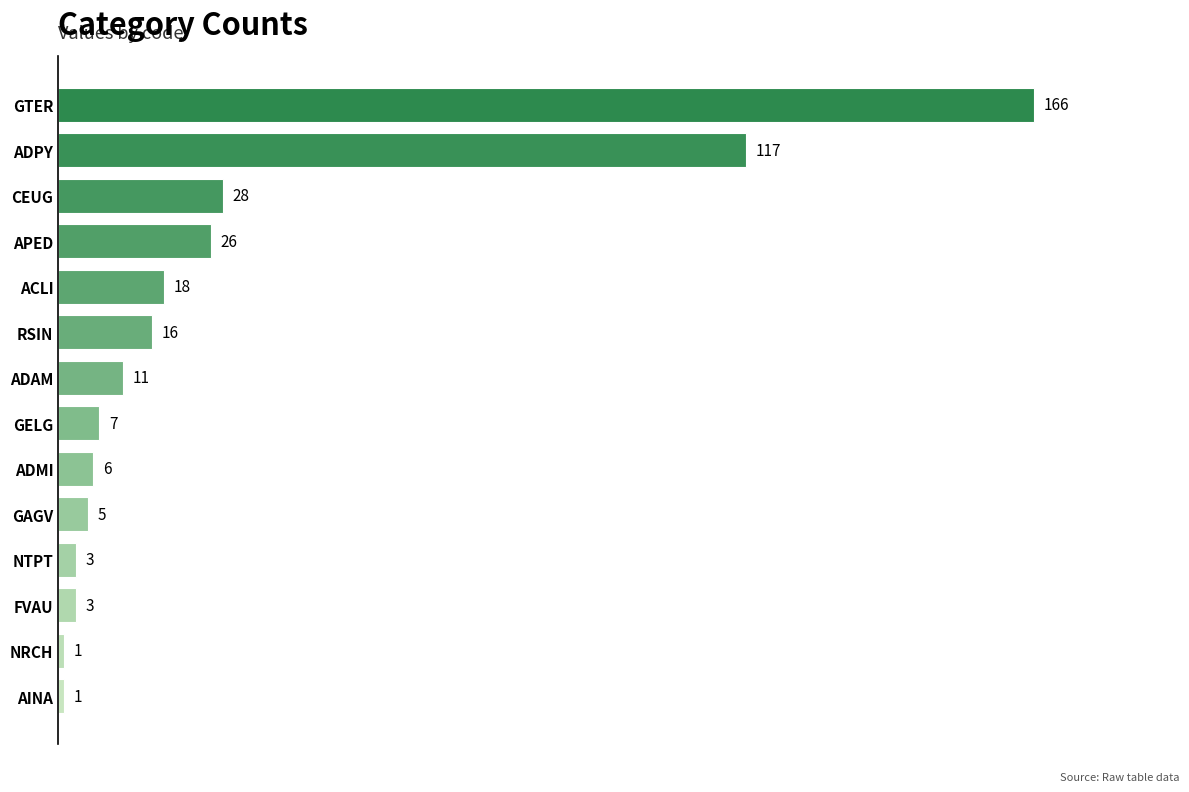

What is the label of the 8th bar from the bottom?

ADAM